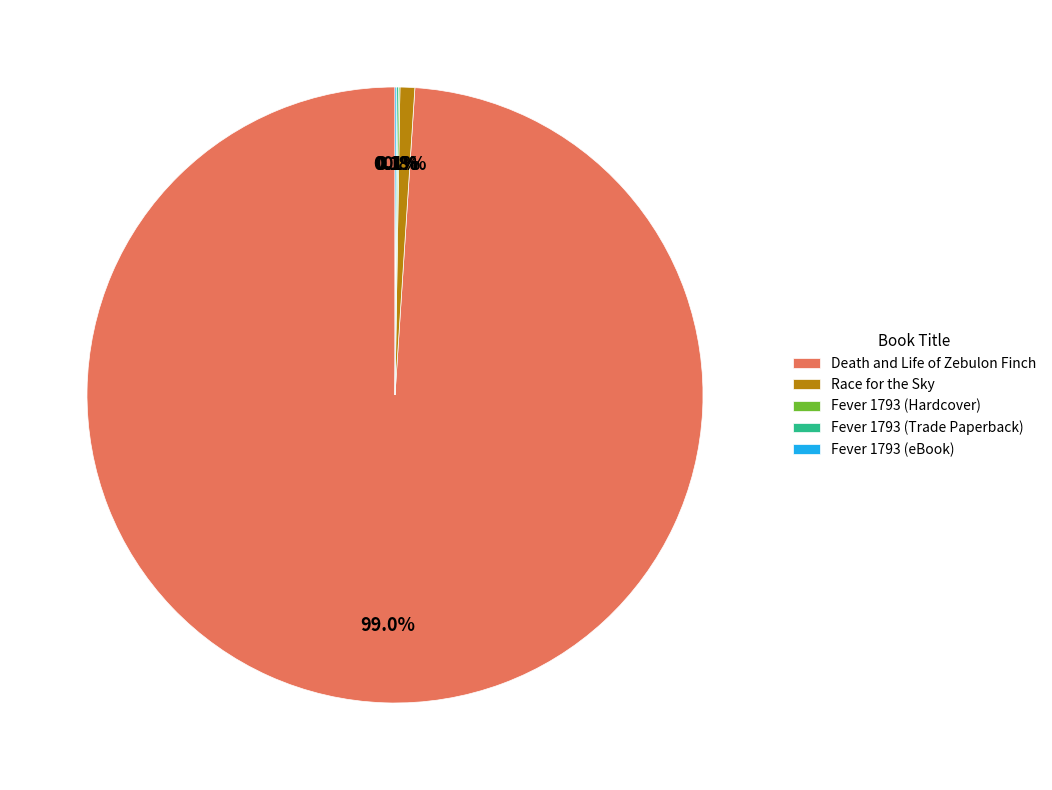

To the nearest percent, what is the difference between the largest and smallest slice percentages?

99%